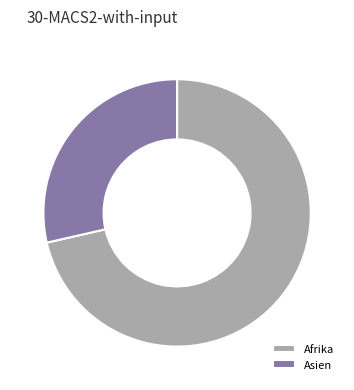

Which slice is the smallest?

Asien